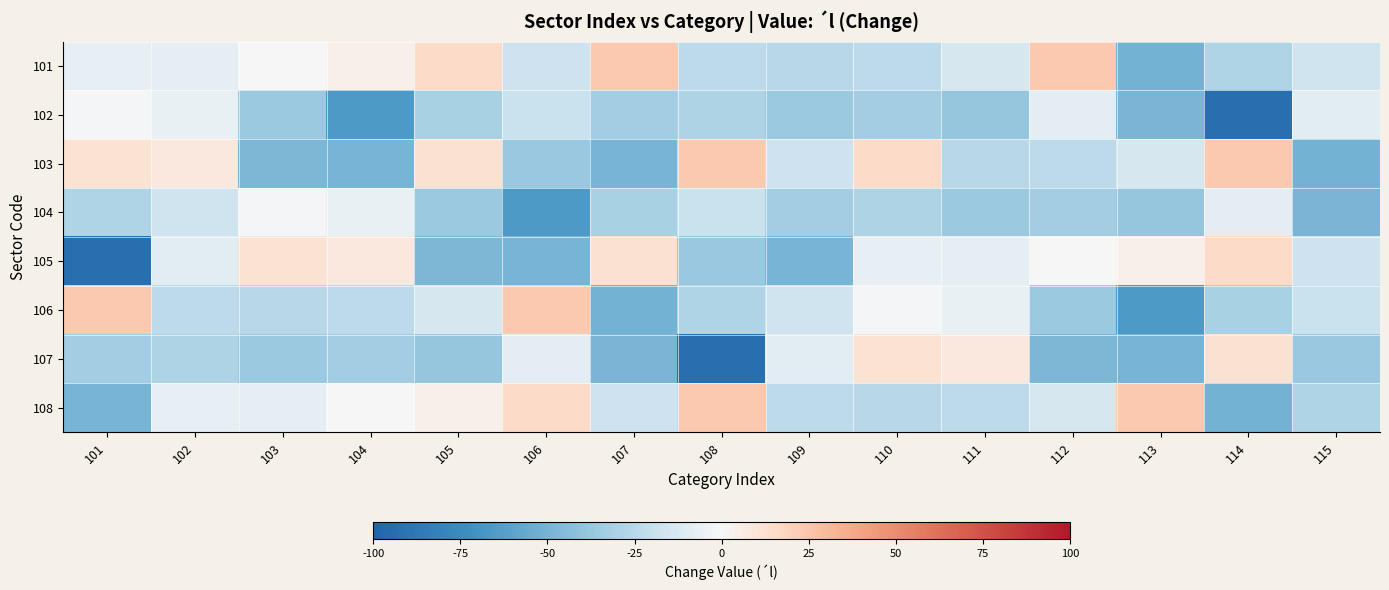

What is the maximum value shown in the chart?

23.5